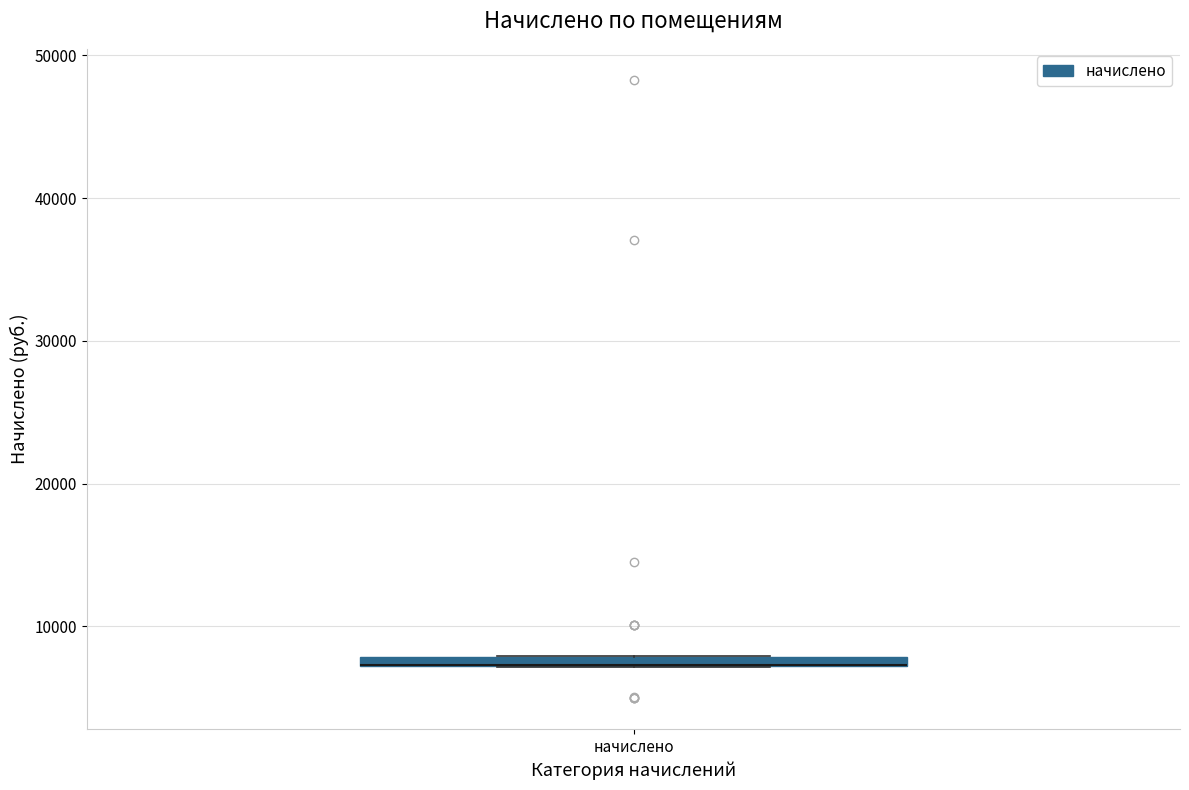

Where is the lower edge of the box for начислено on the y-axis? The values are not printed on the chart, so give them approximately, as read against the axis.

7000